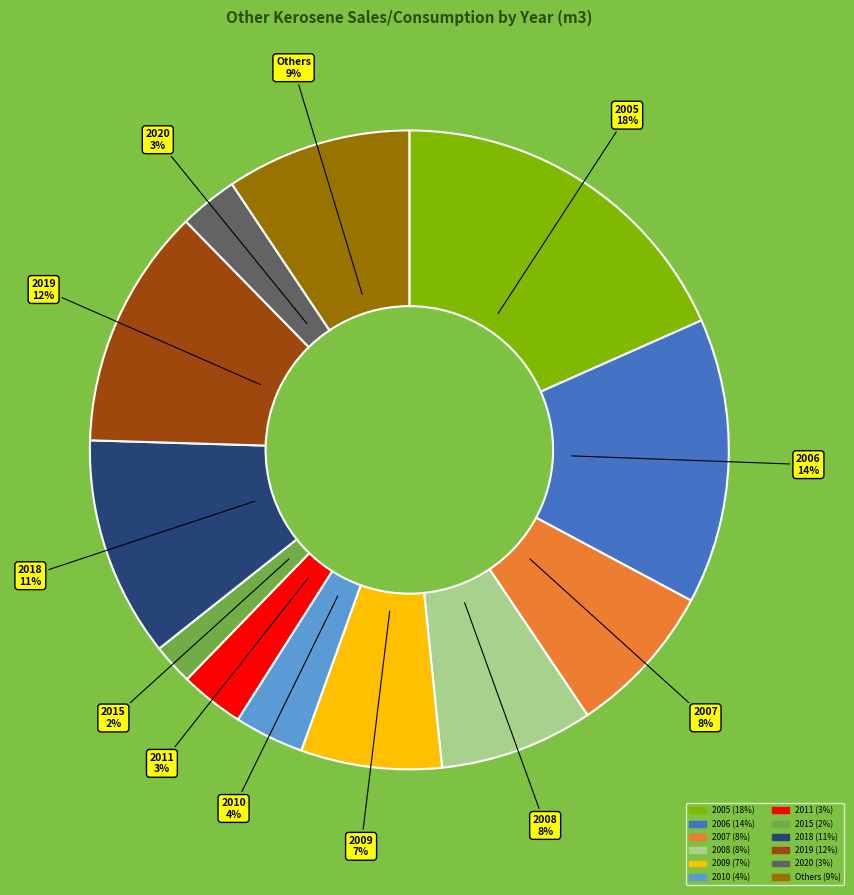

Does any single category account for the majority?

No